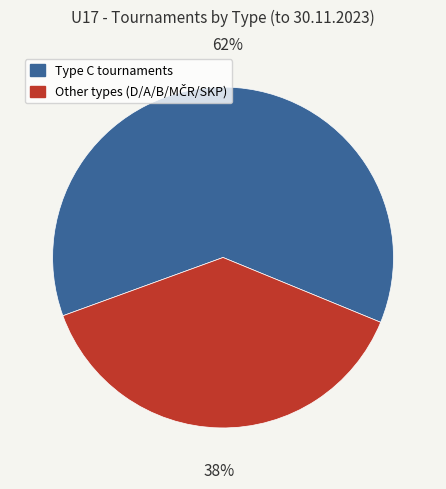

How many slices are in this pie chart?

2